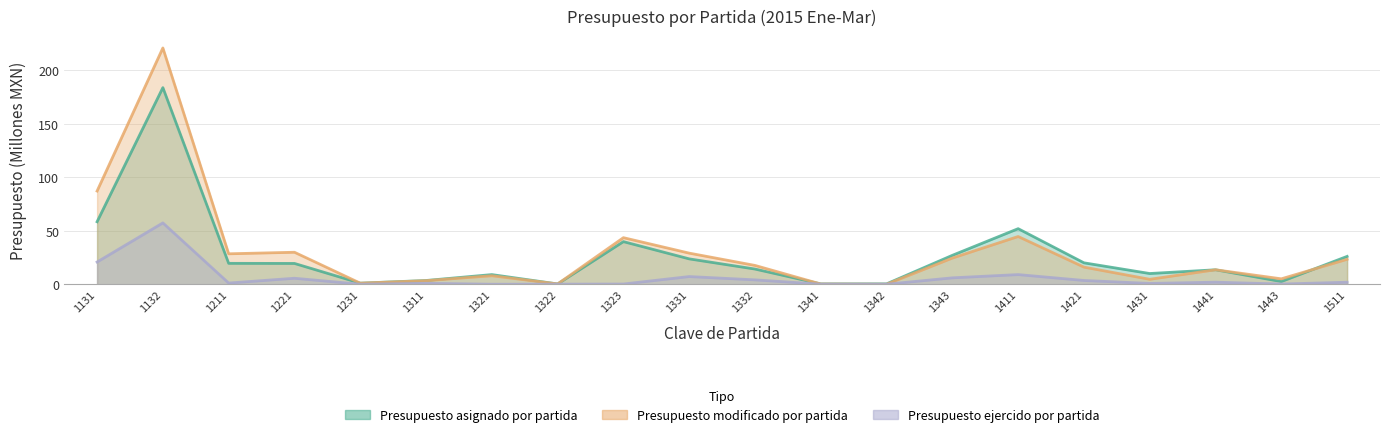

Rank the series by their maximum value, from highest to lowest.

Presupuesto modificado por partida, Presupuesto asignado por partida, Presupuesto ejercido por partida